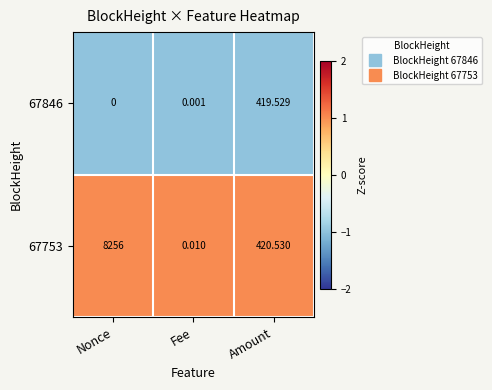

At which label does 67753 first exceed 420?

Nonce